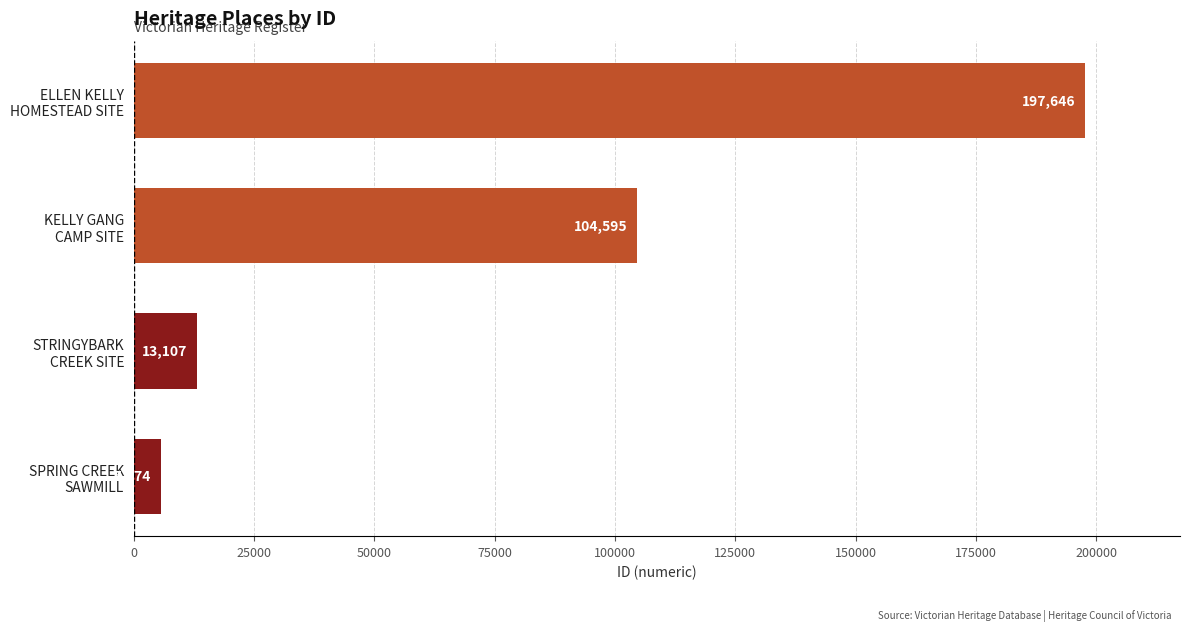

What is the sum of all values?

320922